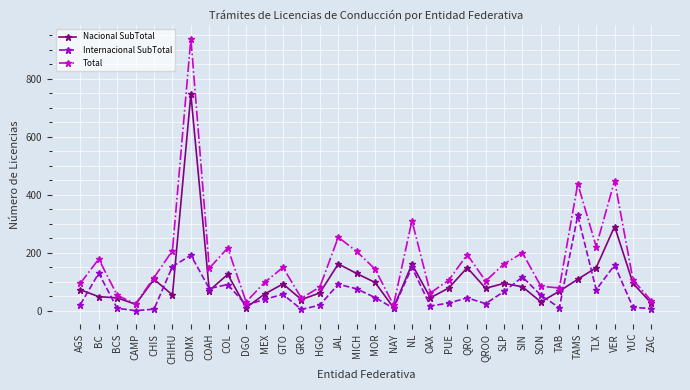

Rank the series by their average value, from lowest to highest.

Internacional SubTotal, Nacional SubTotal, Total